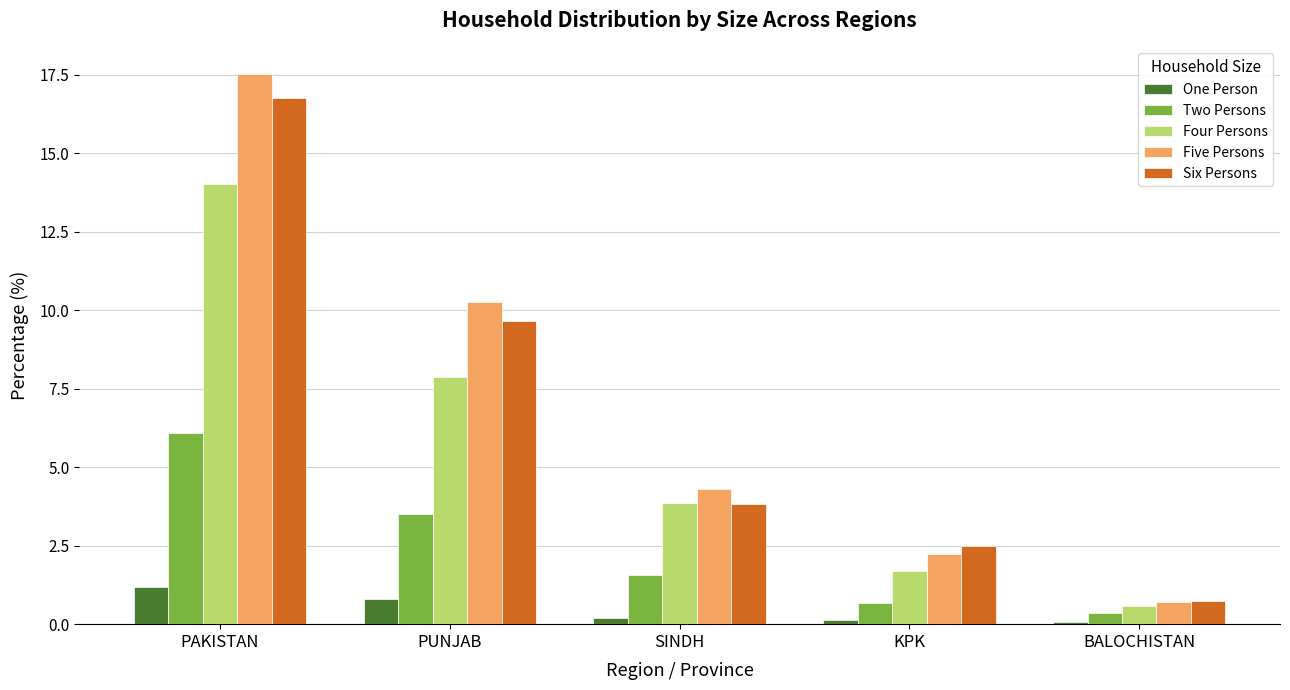

Which series has the largest range (max minus min)?

Five Persons